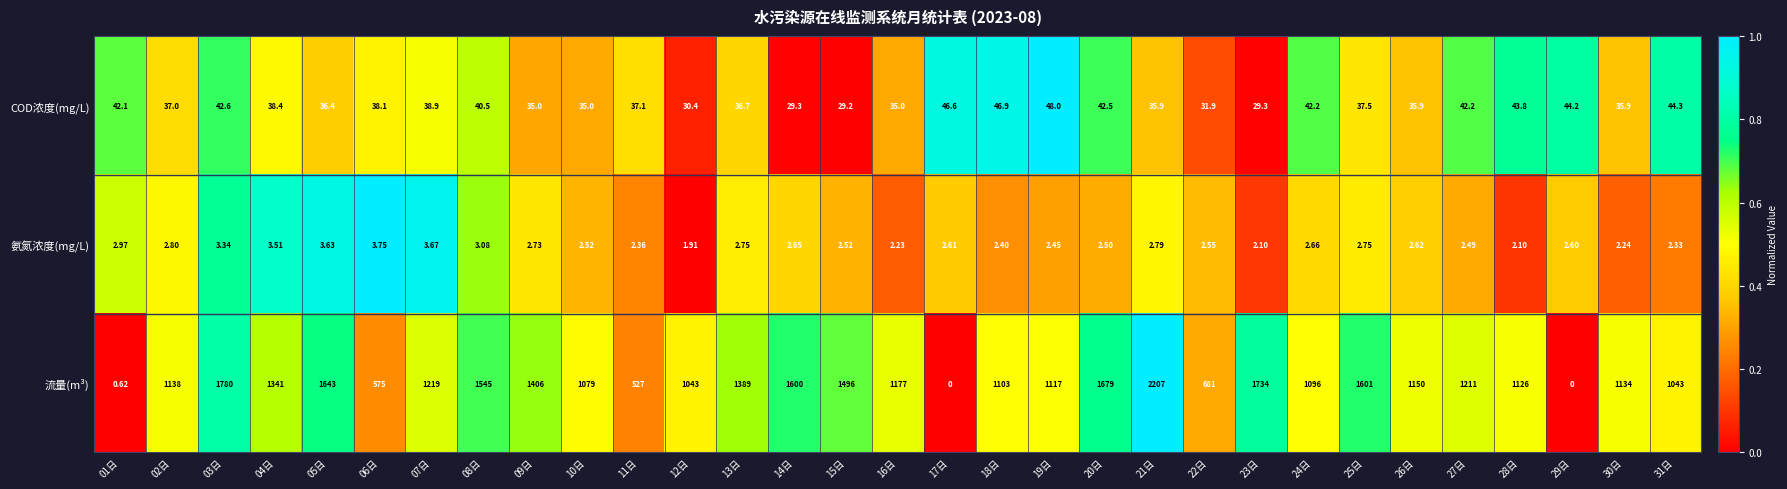

At which category is the sum across all series the highest?

21日